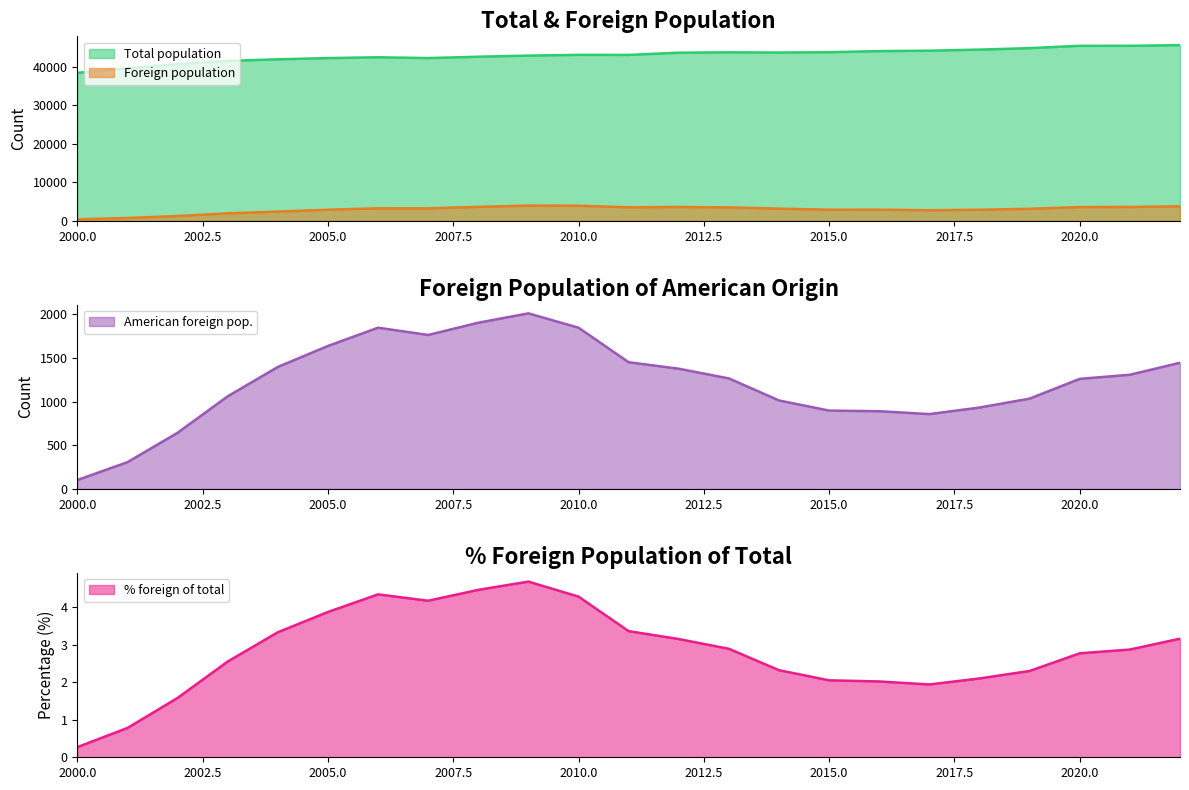

What is the difference between the maximum and minimum values in the Foreign population series?

3570